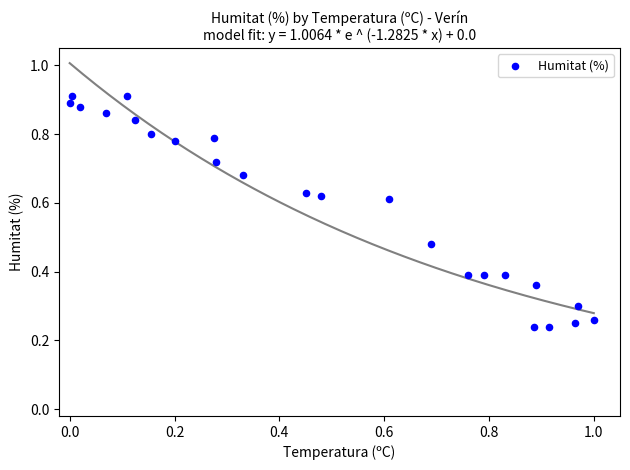

What is the range of X values (max minus min)?

1.0